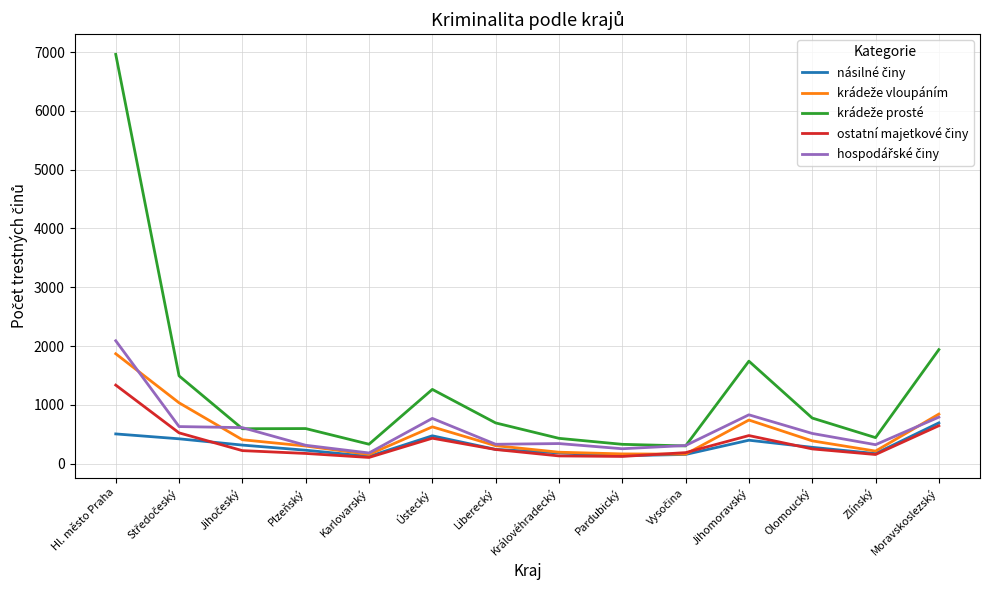

Which label corresponds to the largest value in the chart?

Hl. město Praha